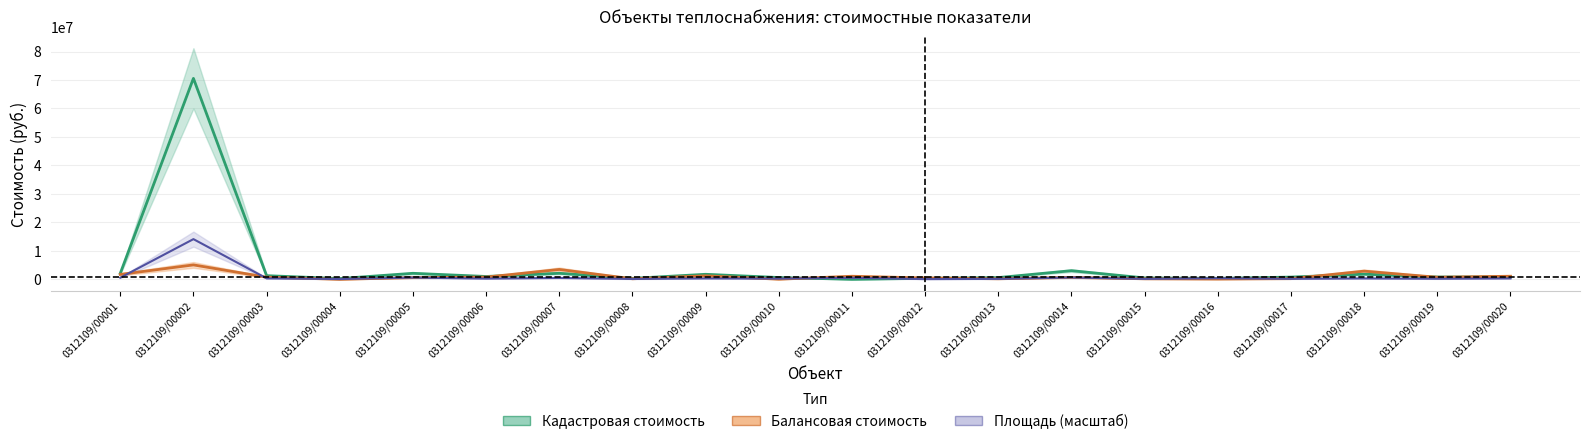

Is it true that Балансовая стоимость equals 92657.6 at 0312109/00016?

True